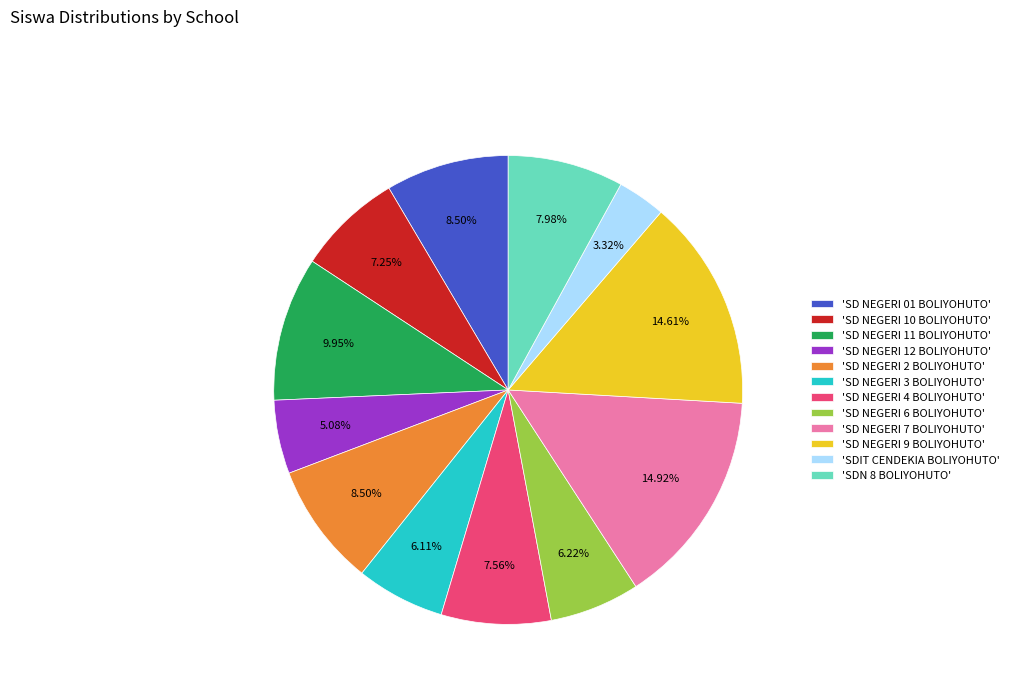

Is there a majority slice in this chart?

No